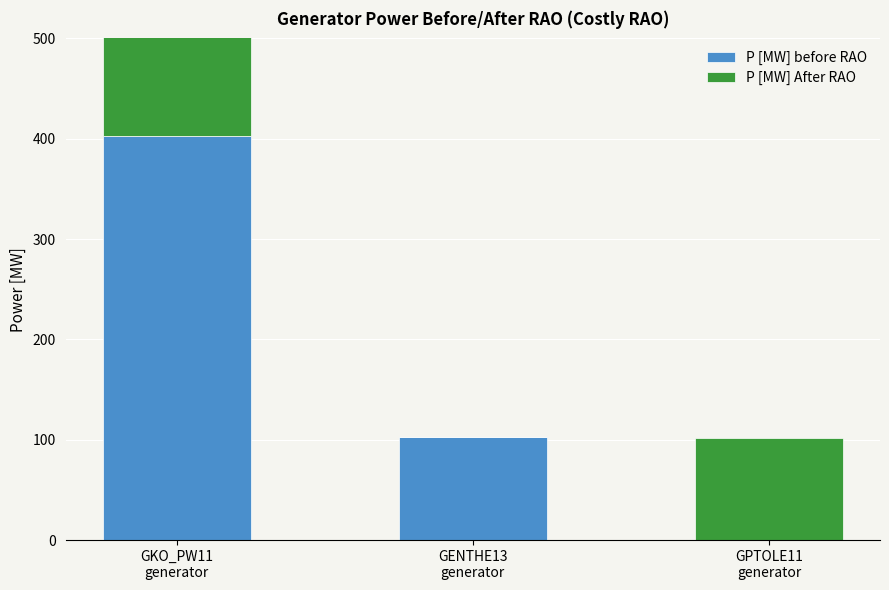

How many data points in P [MW] After RAO are above 102?

1